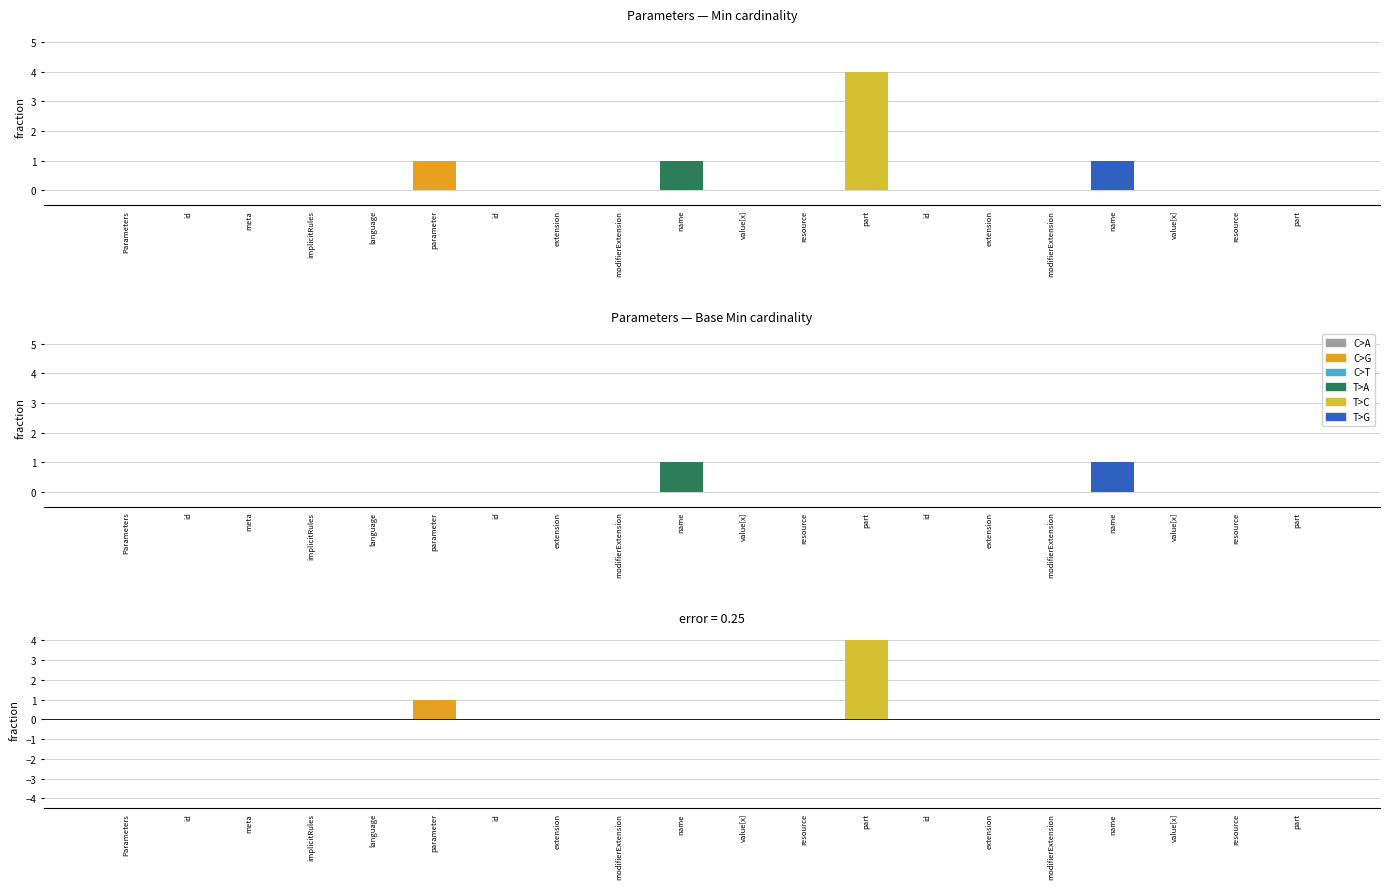

Which label corresponds to the largest value in the chart?

part